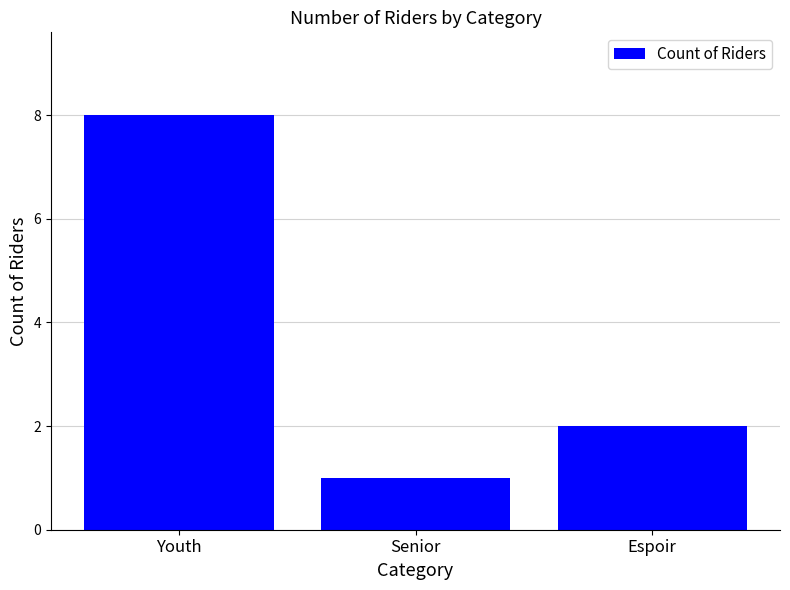

The value at Senior is 0. True or false?

False